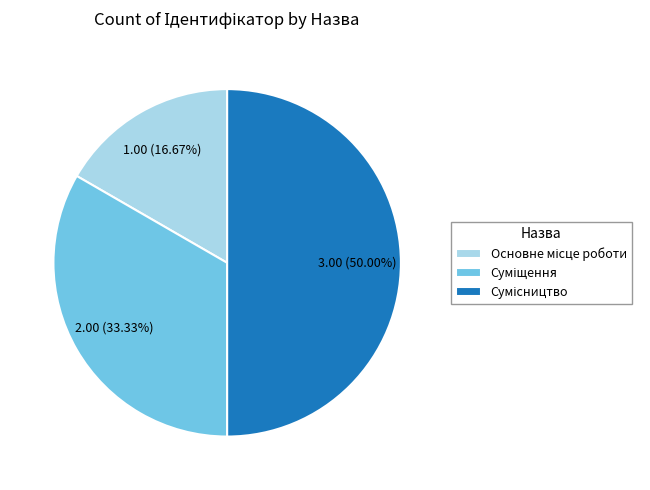

Which category has the biggest portion of the pie?

Сумісництво